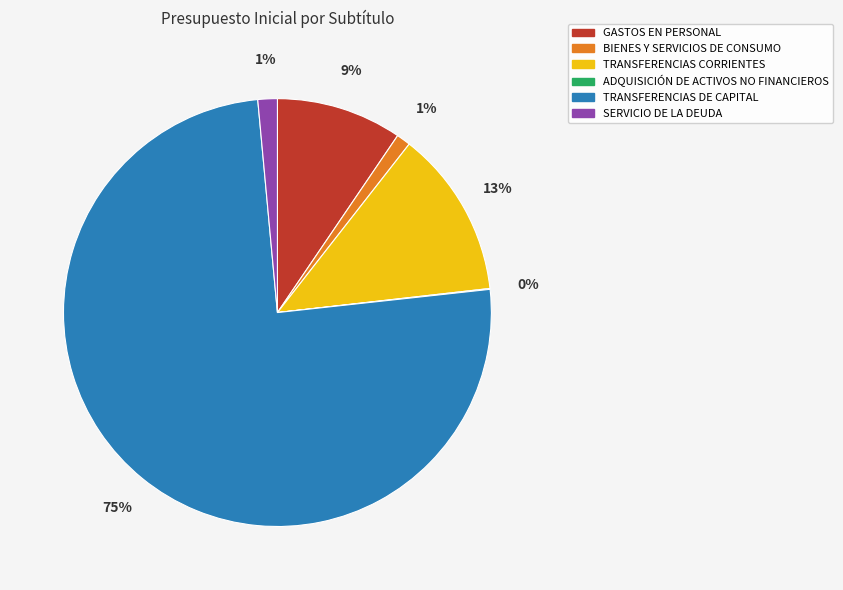

What percentage is the SERVICIO DE LA DEUDA slice, to the nearest percent?

1%